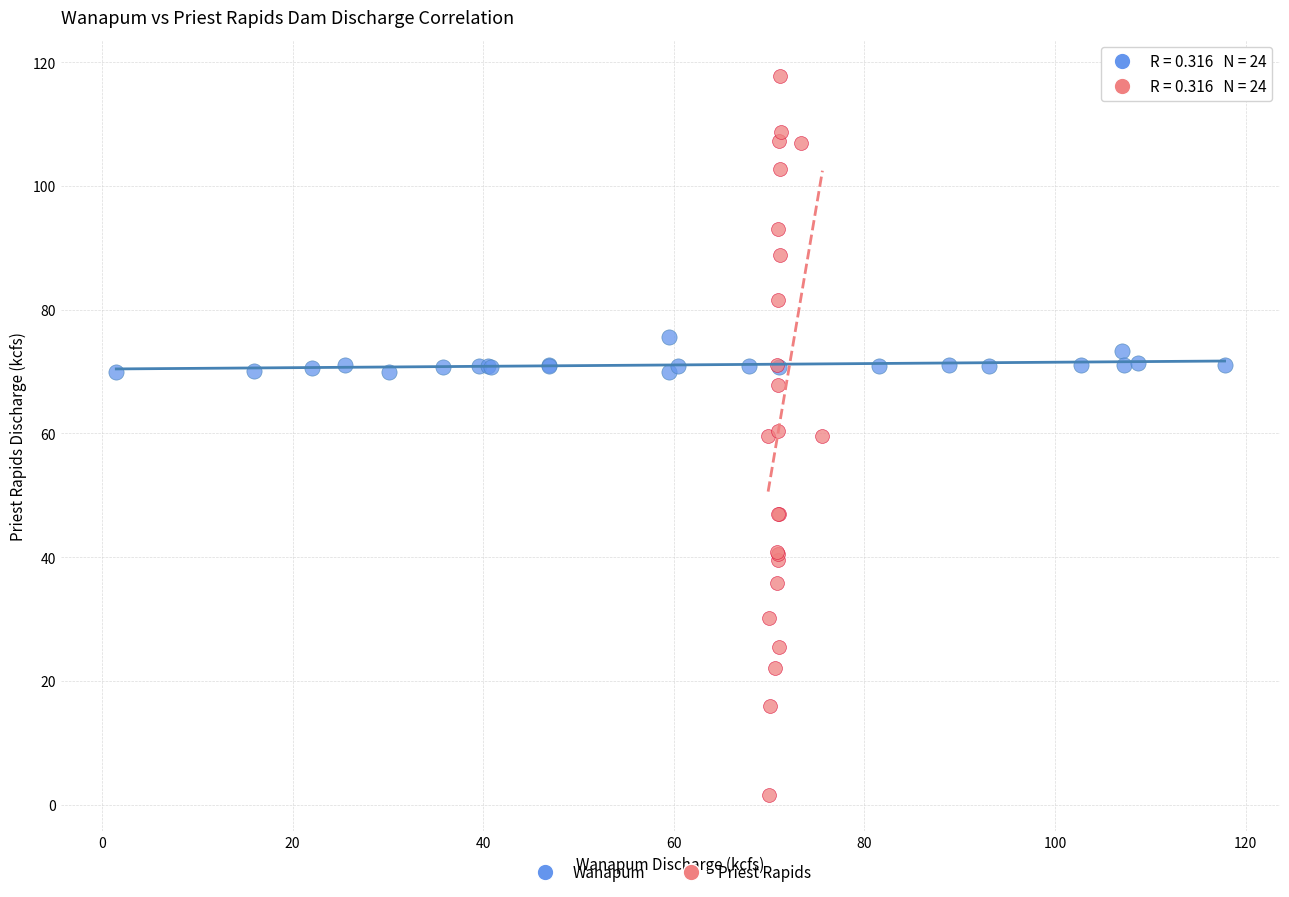

What are all the series names shown in the legend?

Wanapum, Priest Rapids